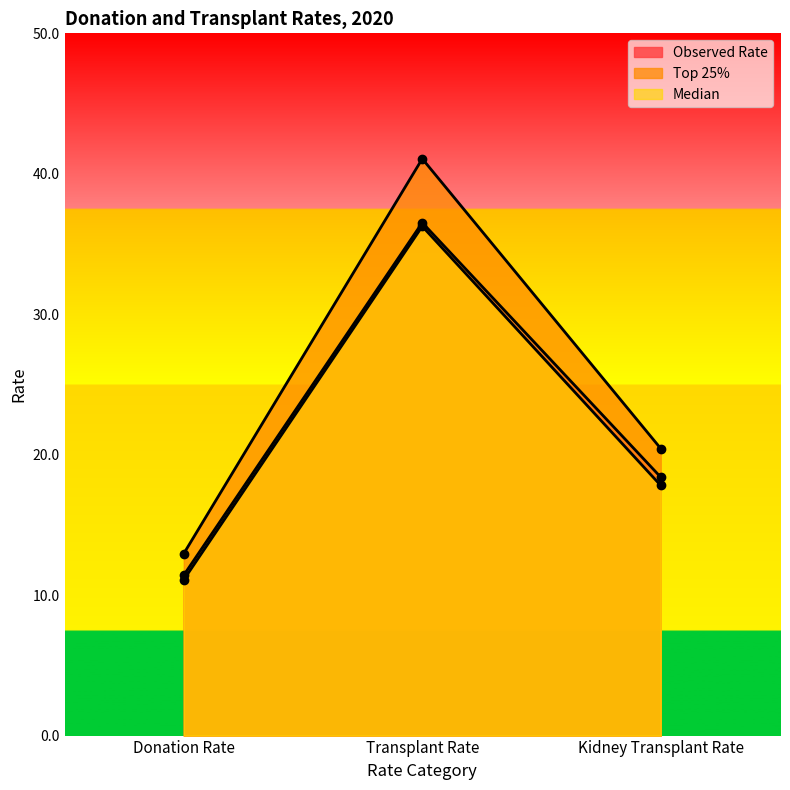

Read the Top 25% value at Donation Rate.

13.0